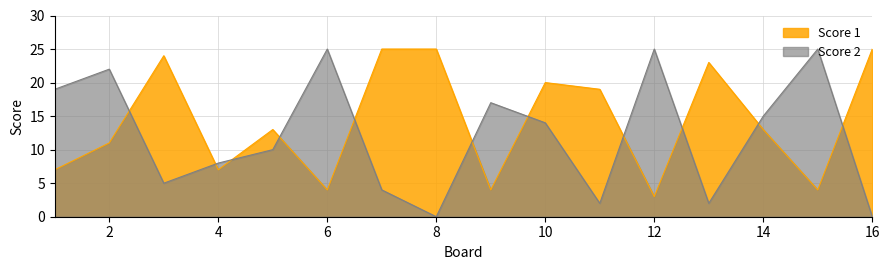

True or false: Score 2 and Score 1 cross at least once.

True